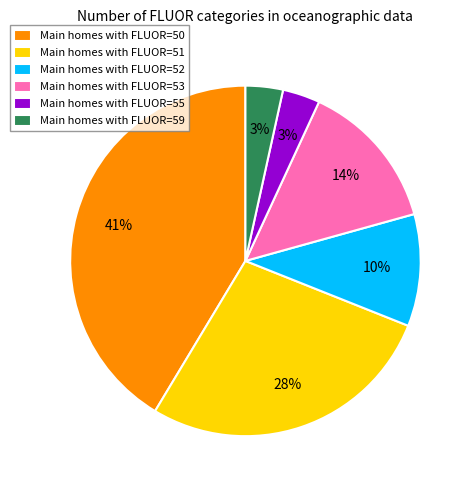

Which slice is the largest?

Main homes with FLUOR=50